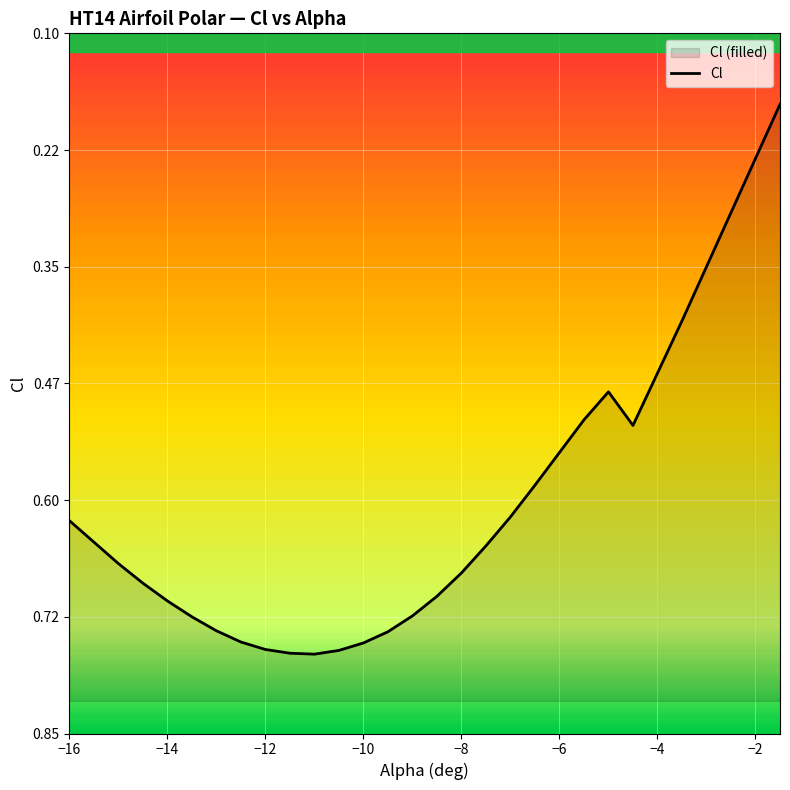

Count the number of data series in this chart.

1